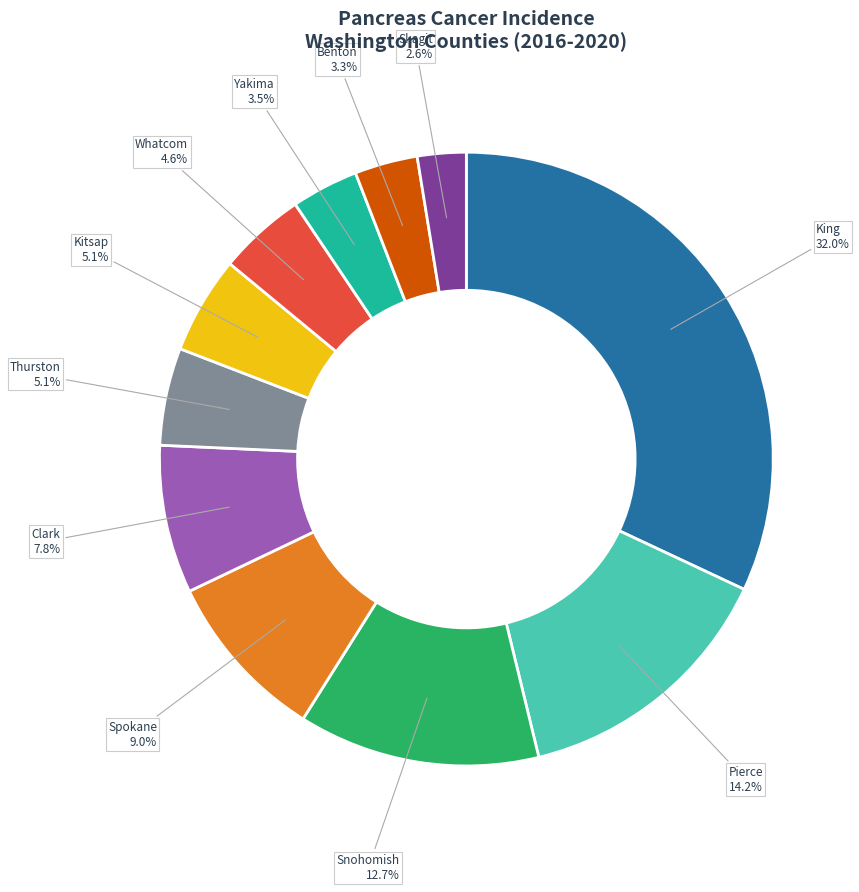

Is there any slice that represents more than half of the pie?

No